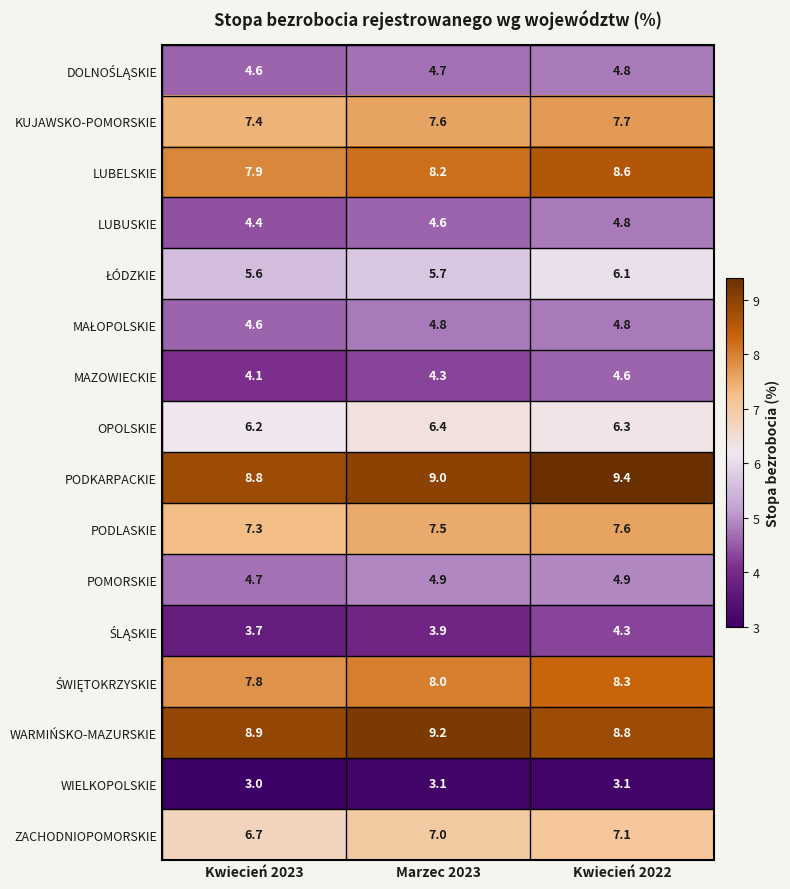

What is the total value across all series at Kwiecień 2023?

95.7